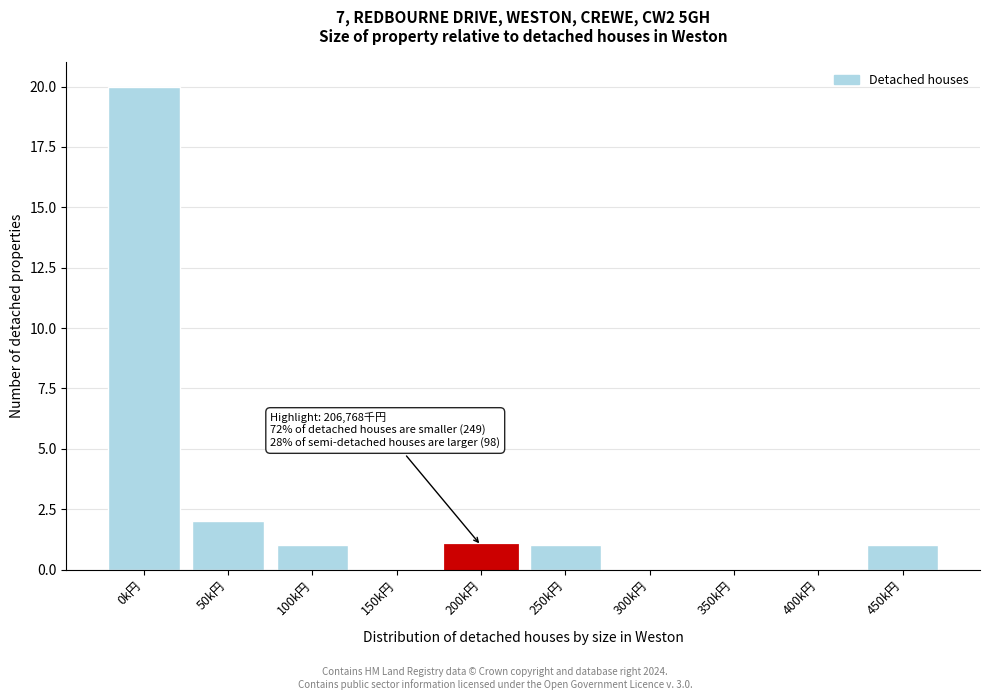

Reading left to right, what are all the values shown in this chart?

0k円=20	50k円=2	100k円=1	150k円=0	200k円=1	250k円=1	300k円=0	350k円=0	400k円=0	450k円=1